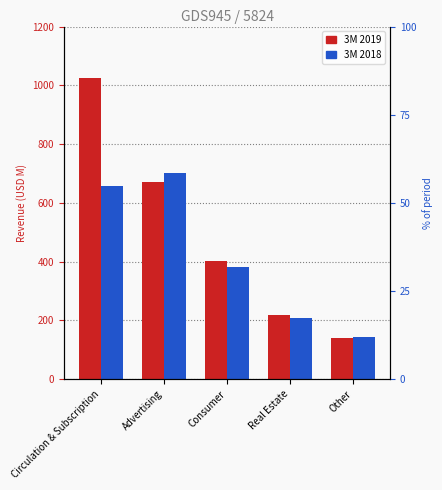

Is it true that 3M 2018 equals 208 at Real Estate?

True